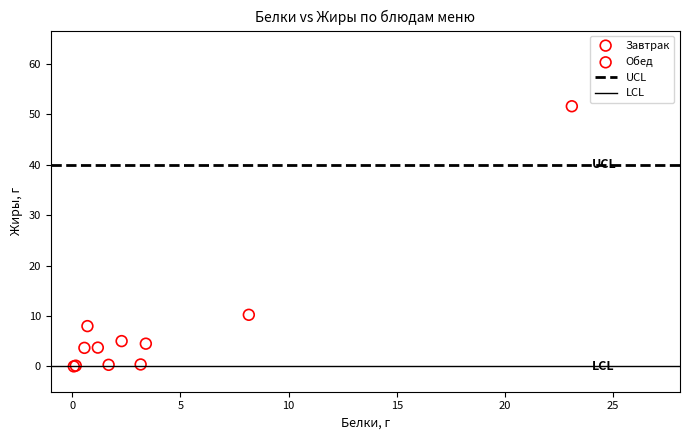

Which series reaches the maximum Y coordinate?

Обед